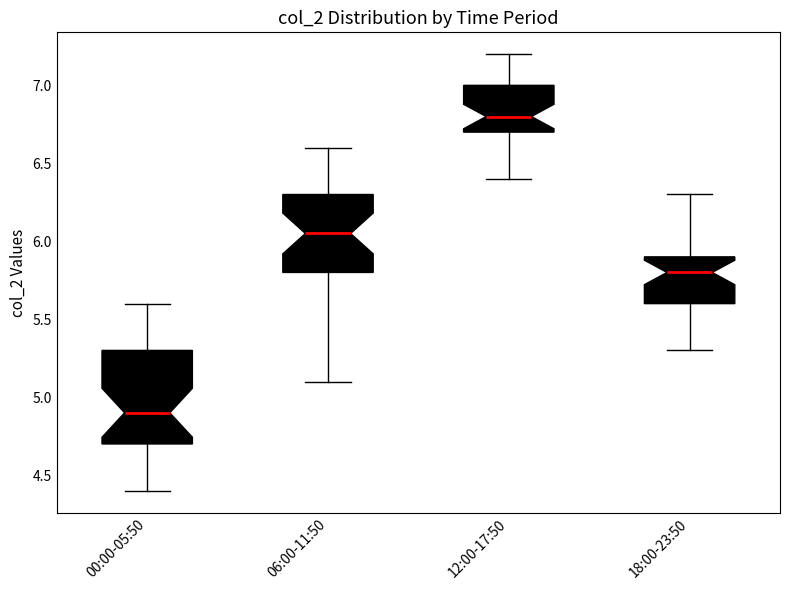

Which box has the highest median line?

12:00-17:50